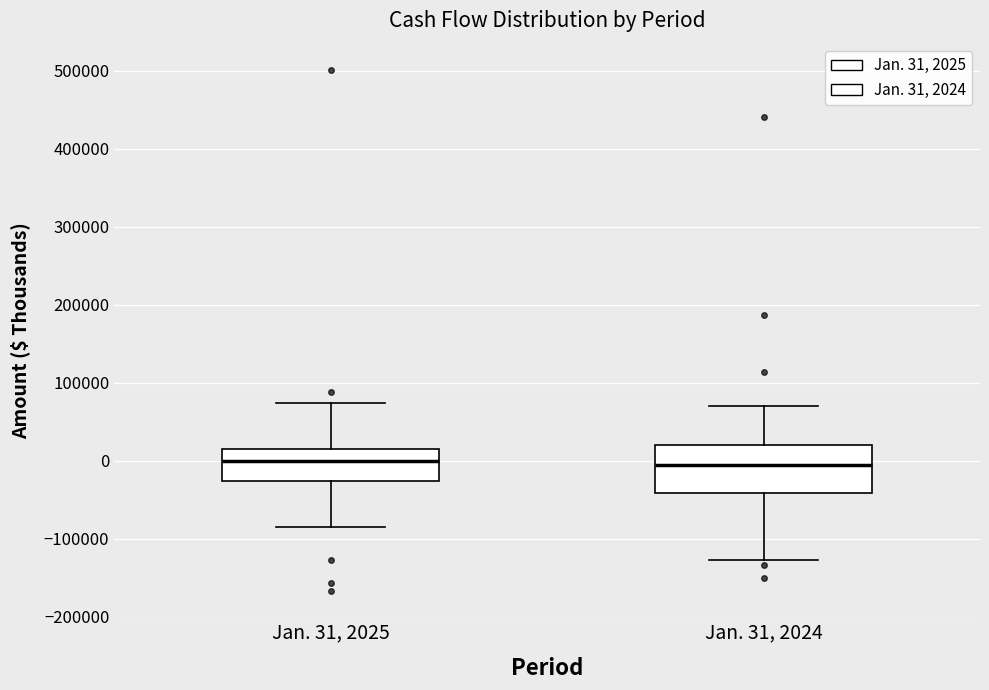

Where does the upper whisker of the box for Jan. 31, 2025 end on the y-axis? The values are not printed on the chart, so give them approximately, as read against the axis.

70000